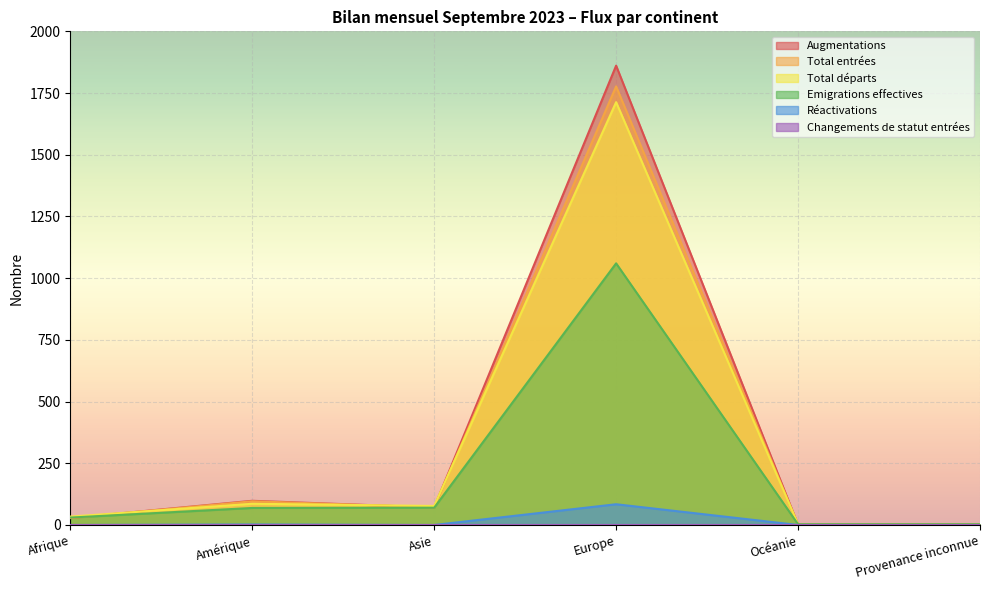

True or false: Total départs has a value of 50 at Afrique.

False